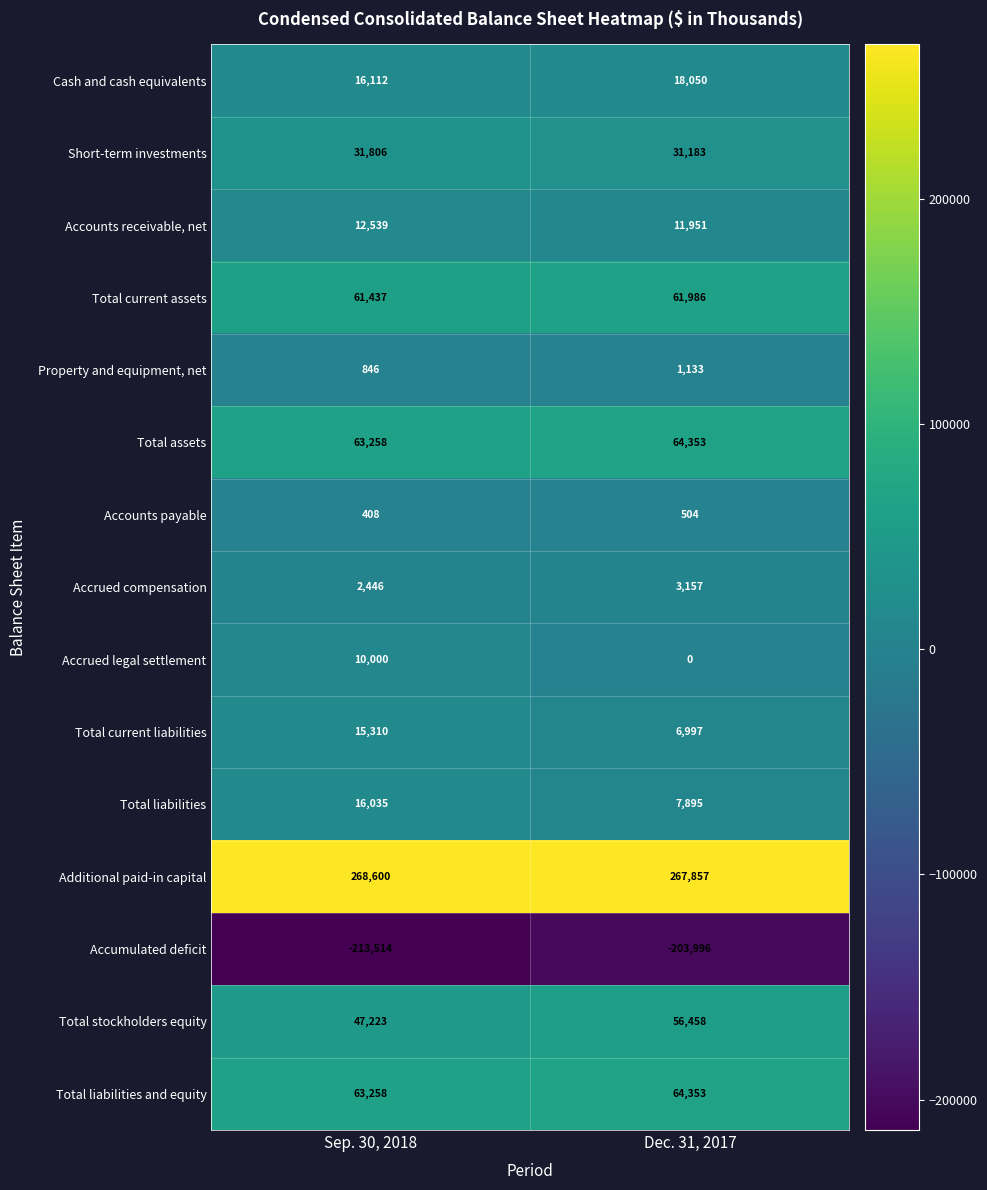

At how many categories does at least one series exceed 156482?

2